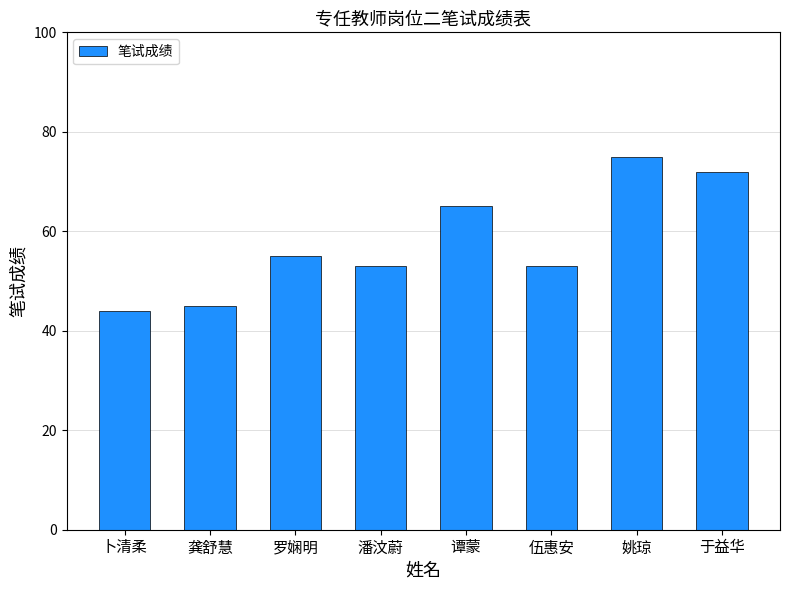

What position from the left is 伍惠安?

6